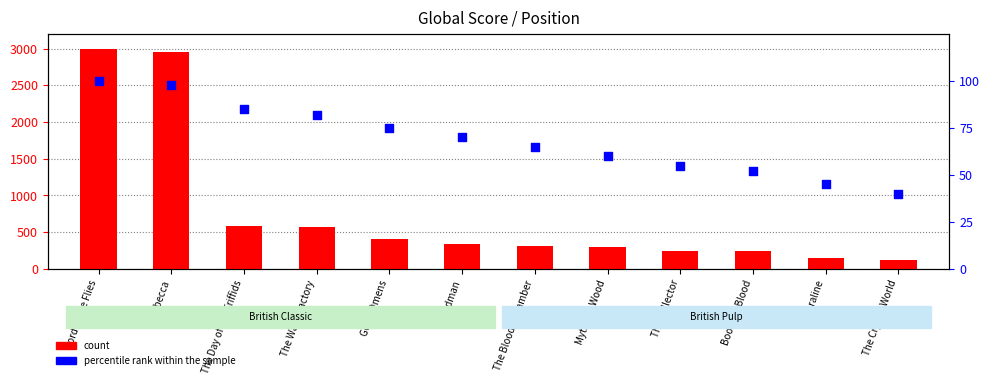

Which series contains the highest Y value?

count